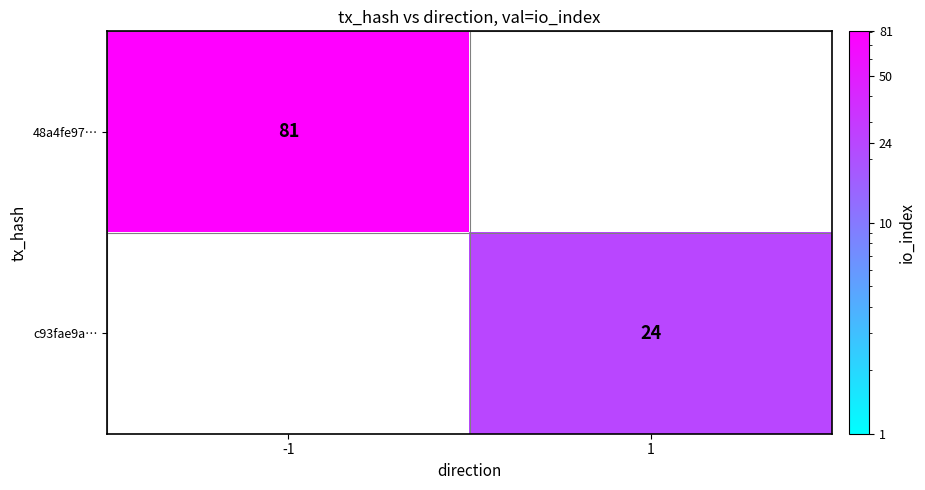

The 48a4fe97… series shows 117 at -1. True or false?

False